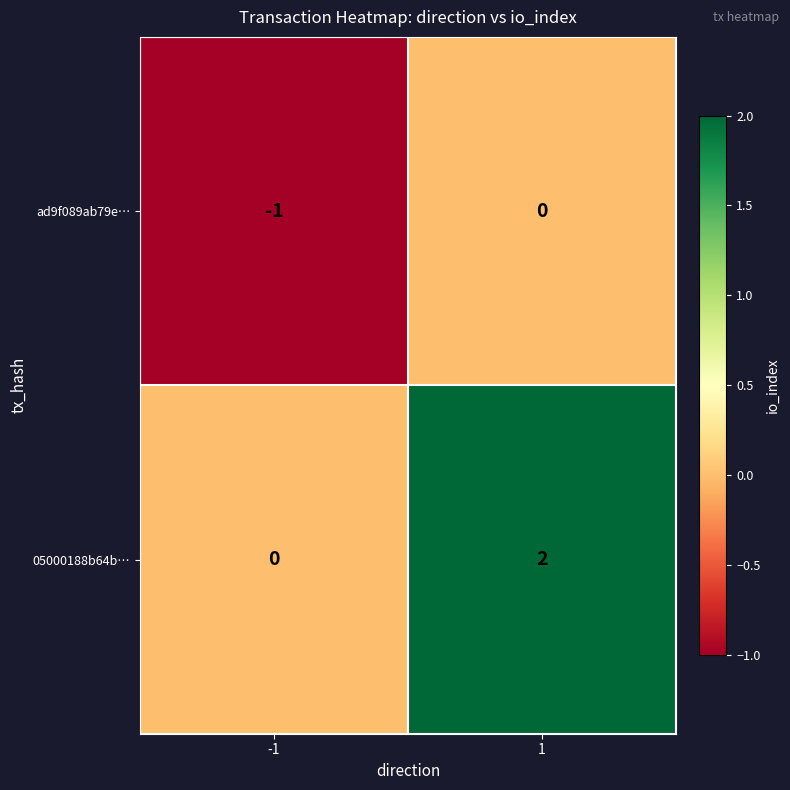

What is the minimum value shown in the chart?

-1